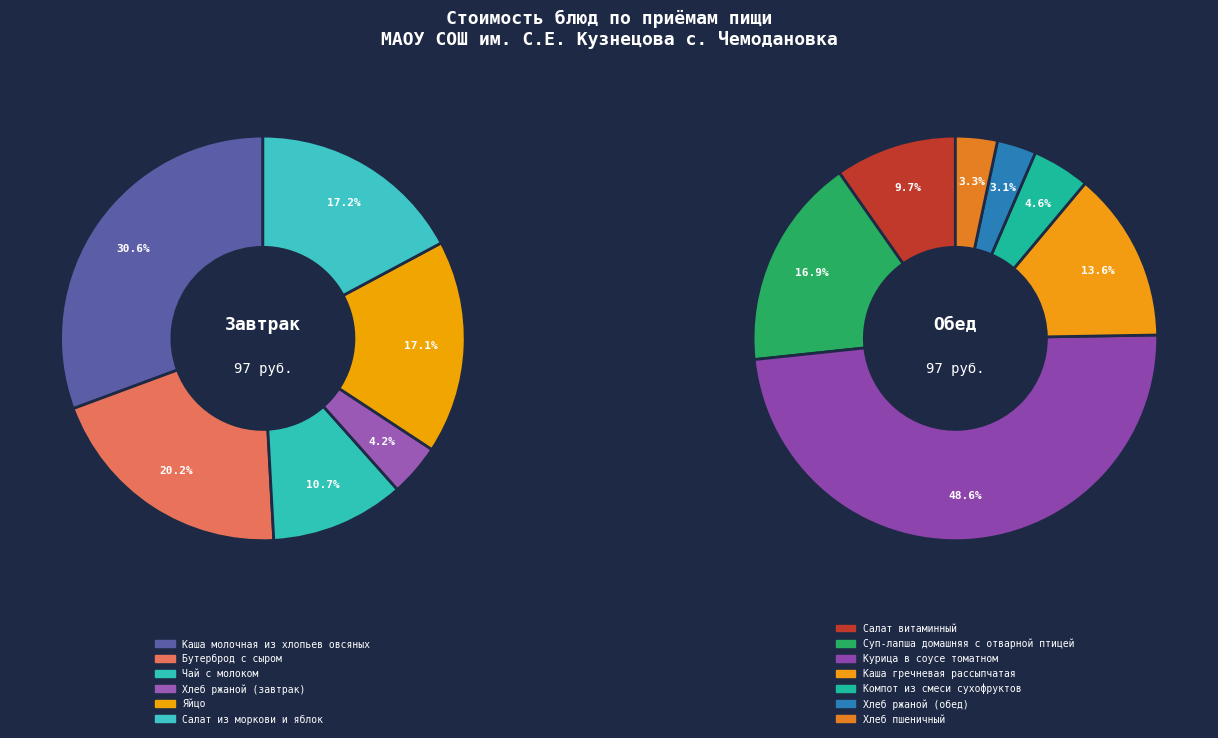

Is there a majority slice in this chart?

No